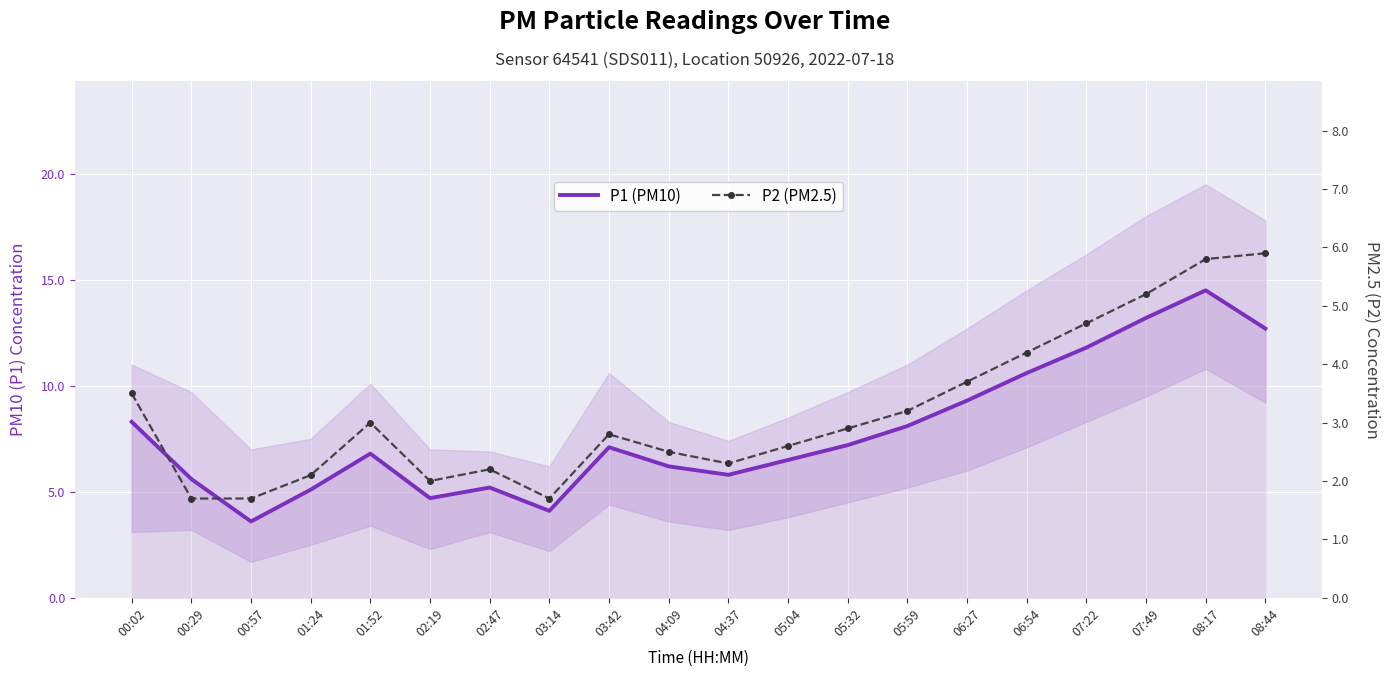

What is the label of the 14th point from the left?

05:59